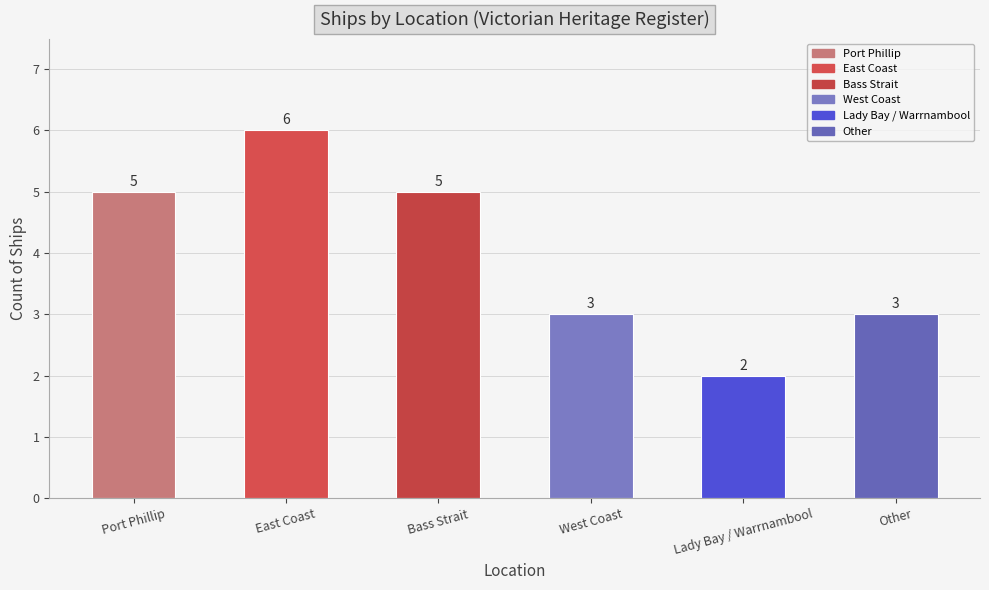

How many data points are less than 5?

3